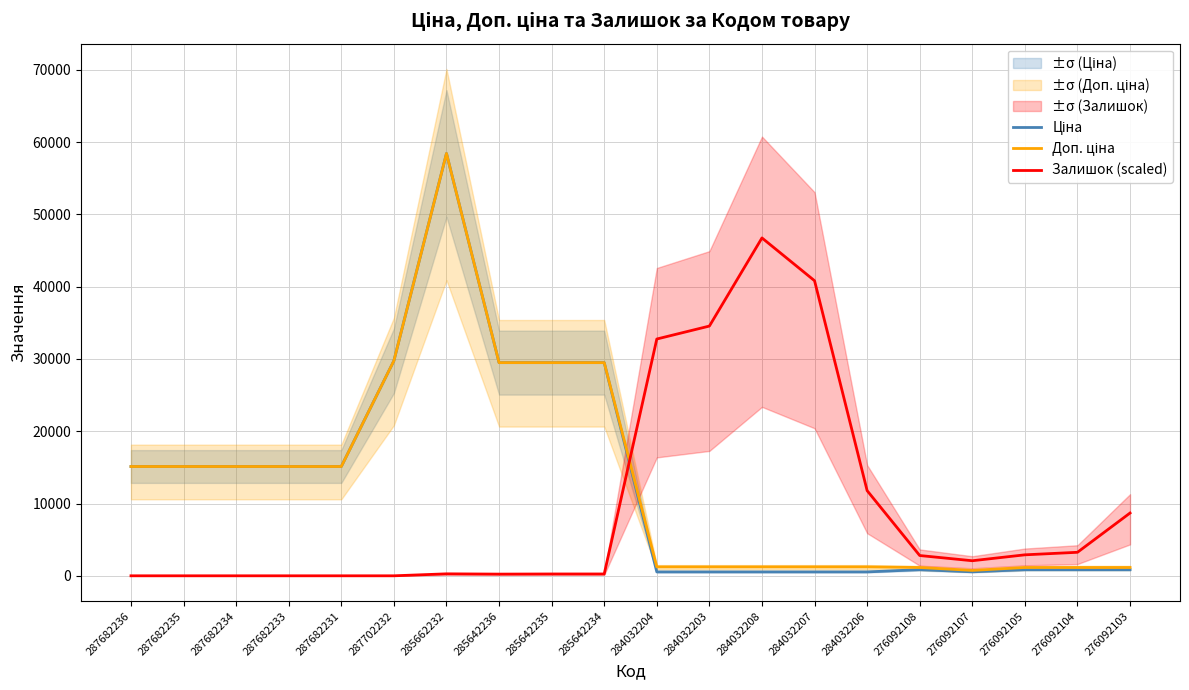

Does the chart display data point markers on the line(s)?

No